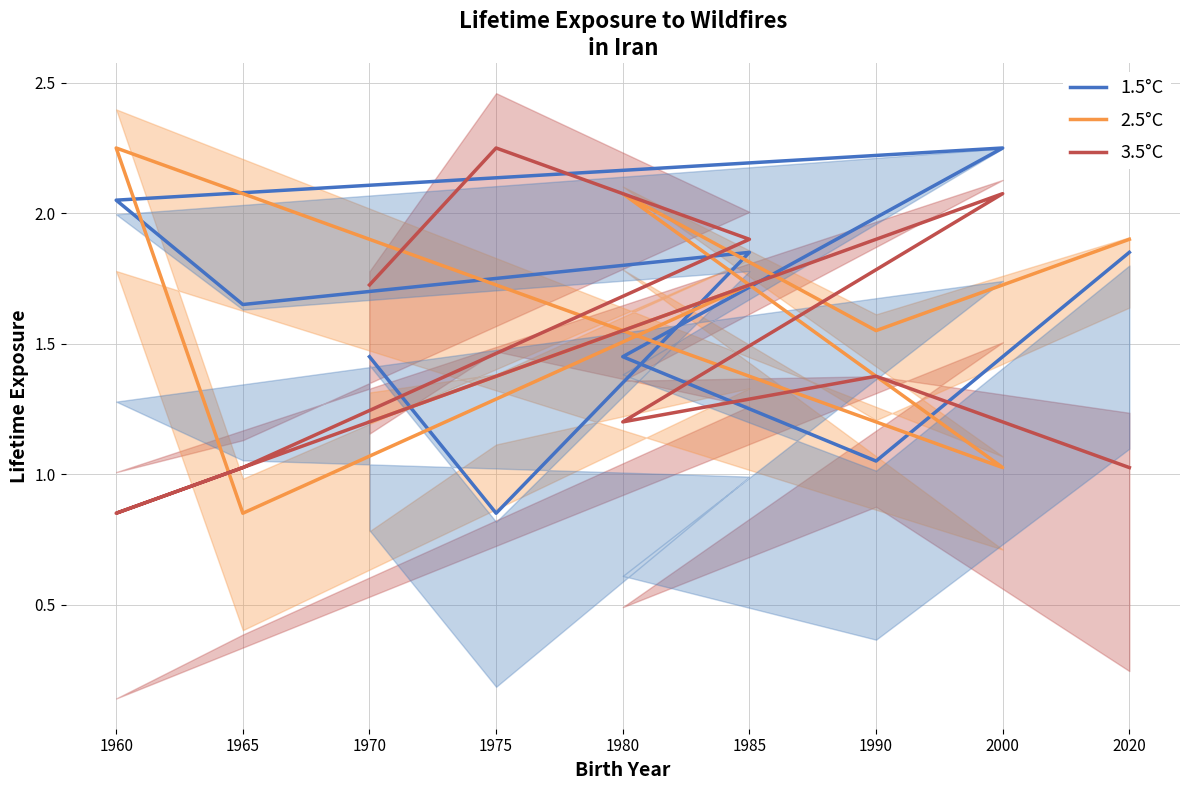

Which series has the largest range (max minus min)?

1.5°C